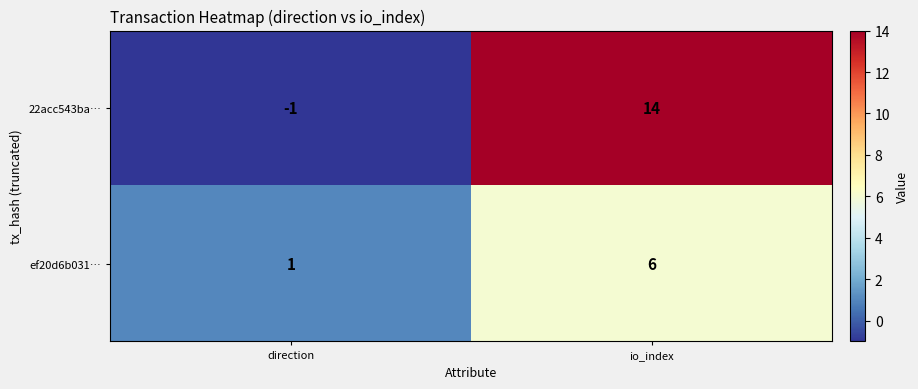

Reading left to right, transcribe all the data shown in this chart.

22acc543ba…: direction=-1	io_index=14
ef20d6b031…: direction=1	io_index=6